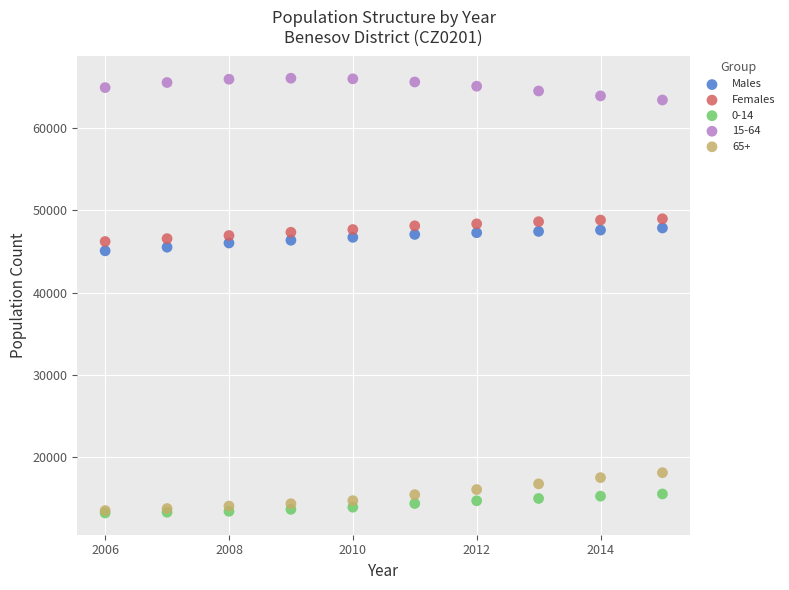

What are all the series names shown in the legend?

Males, Females, 0-14, 15-64, 65+